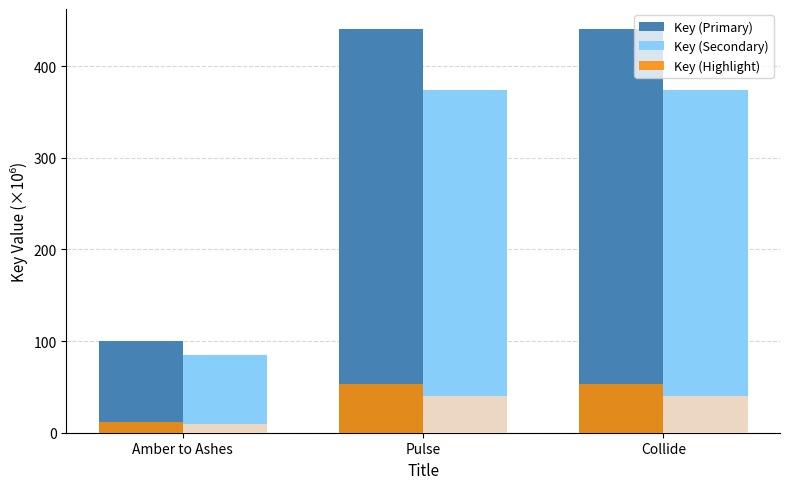

What is the value of the Key (Secondary) bar at the 3rd from the left?

374.4